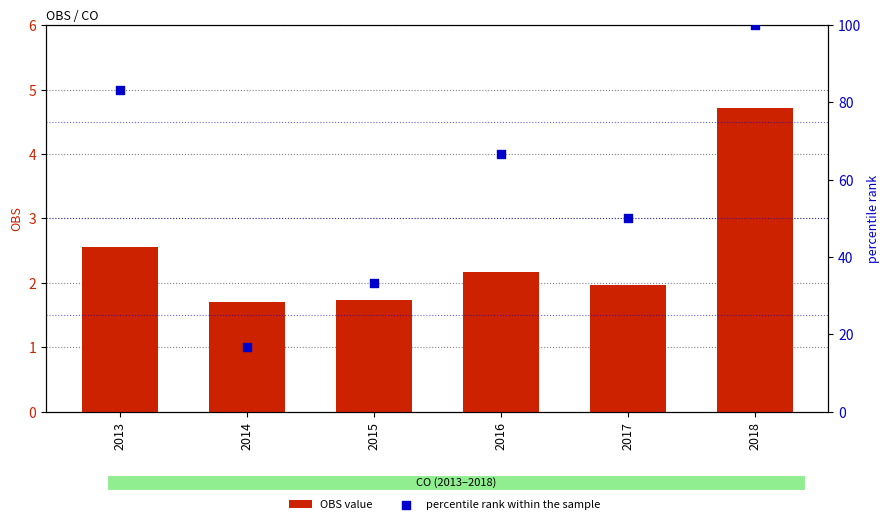

Is the value of percentile rank within the sample at 2015 greater than the value of OBS value at 2017?

Yes